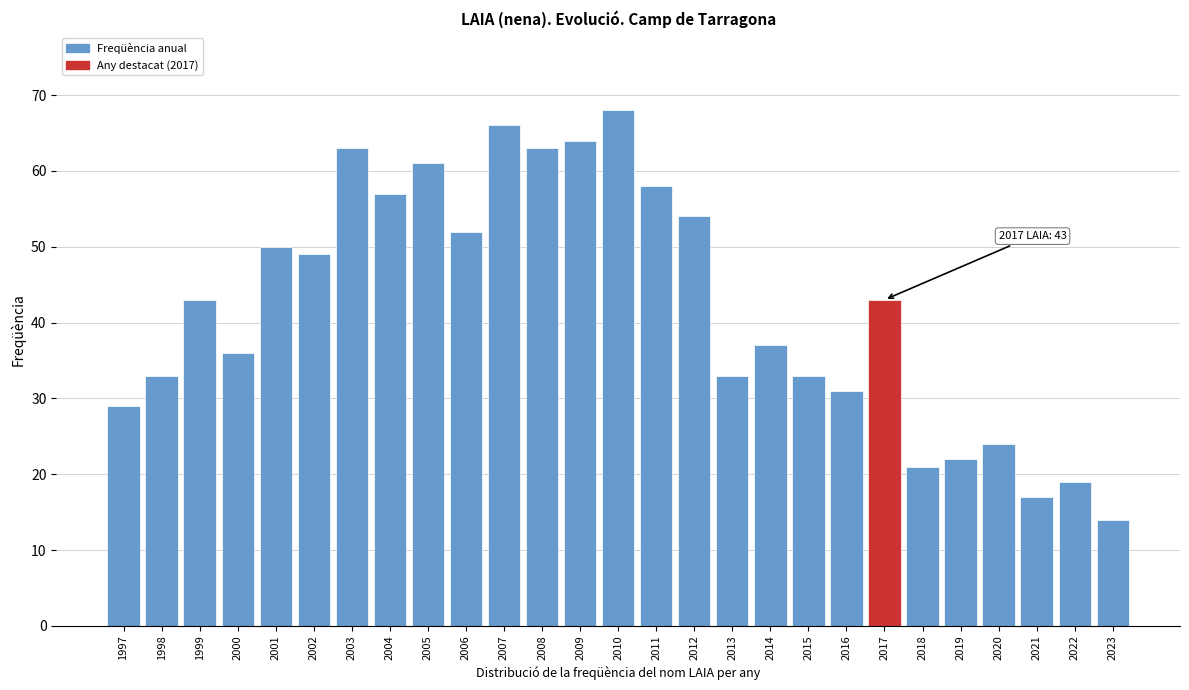

Reading left to right, what are all the values shown in this chart?

29	33	43	36	50	49	63	57	61	52	66	63	64	68	58	54	33	37	33	31	43	21	22	24	17	19	14